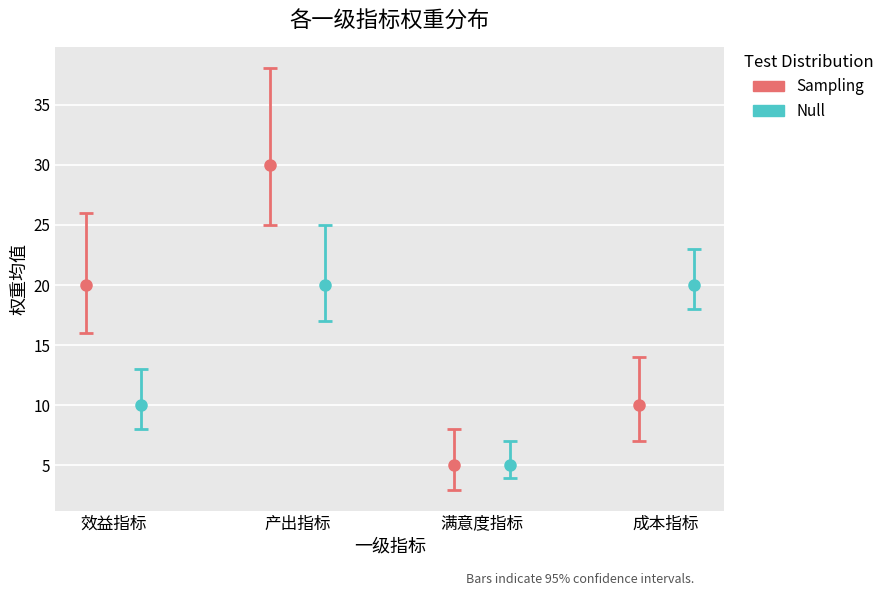

What is the difference between the maximum and second lowest values in the Null series?

10